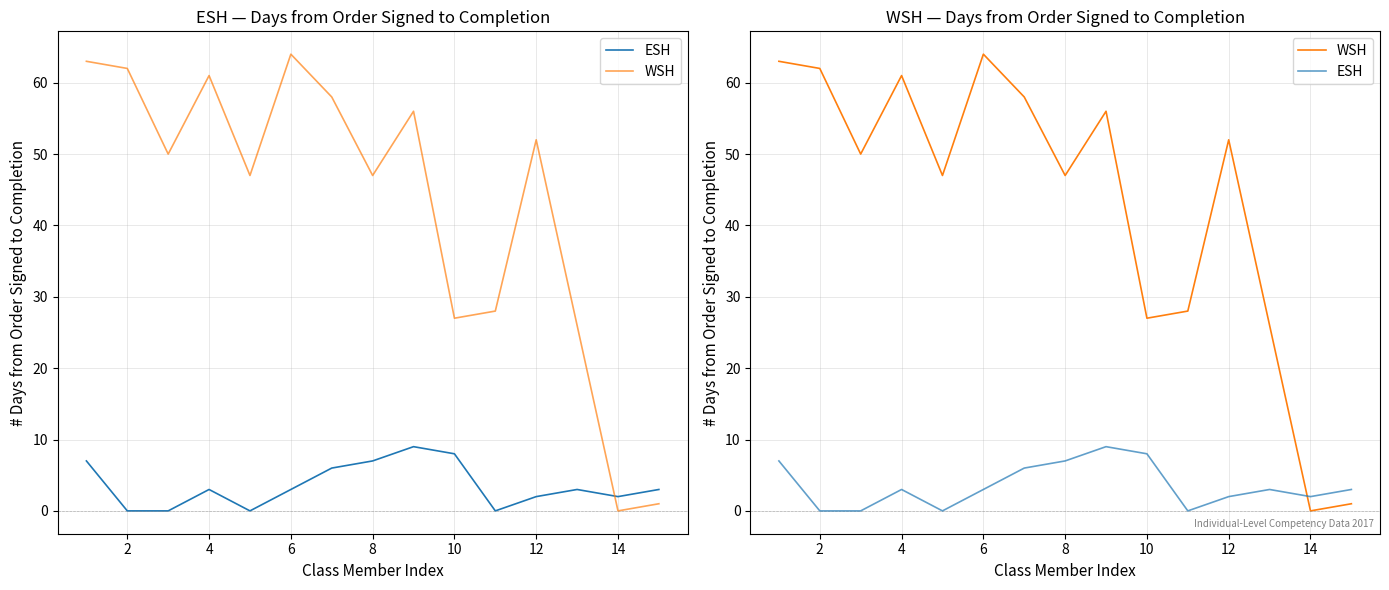

Reading right to left, what are all the values shown in this chart?

ESH: 3	2	3	2	0	8	9	7	6	3	0	3	0	0	7
WSH: 1	0	26	52	28	27	56	47	58	64	47	61	50	62	63